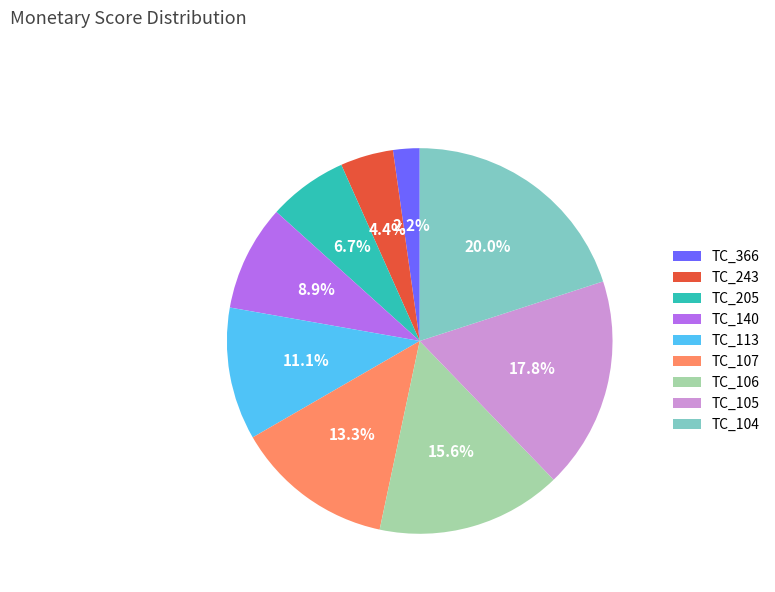

How many slices are in this pie chart?

9